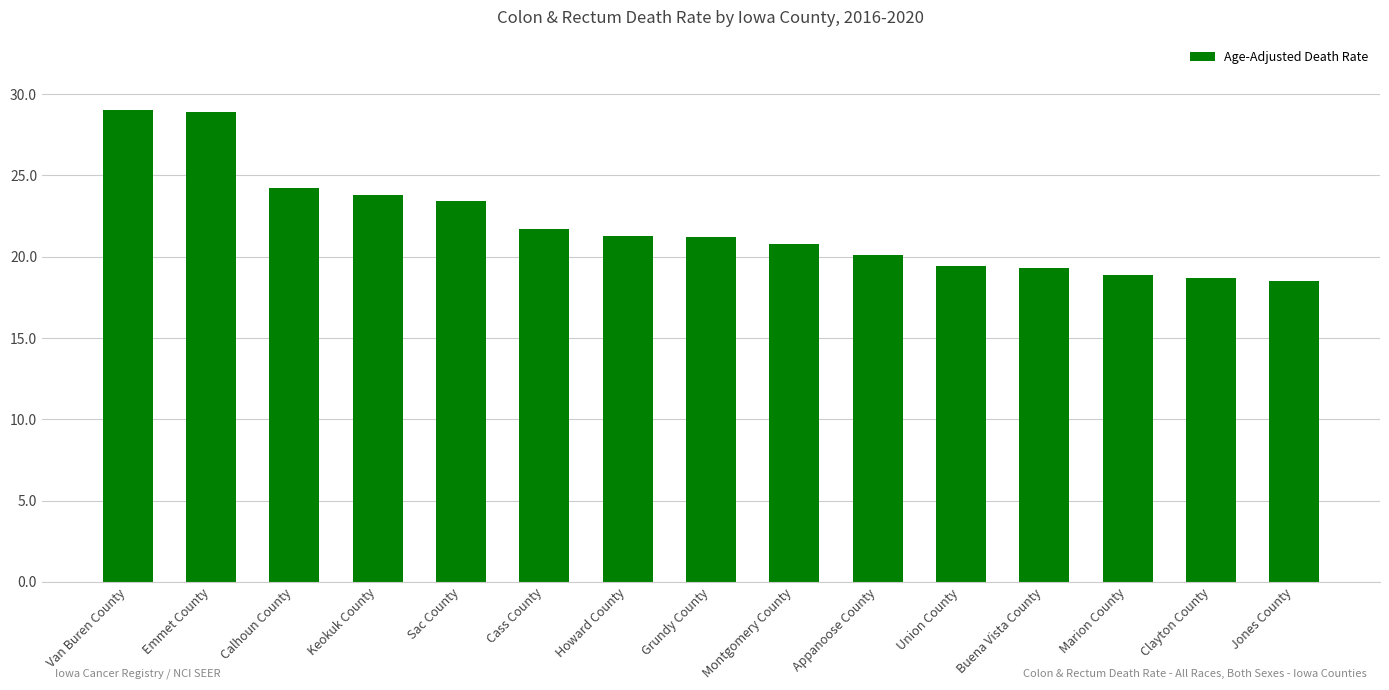

What is the maximum value shown in the chart?

29.0